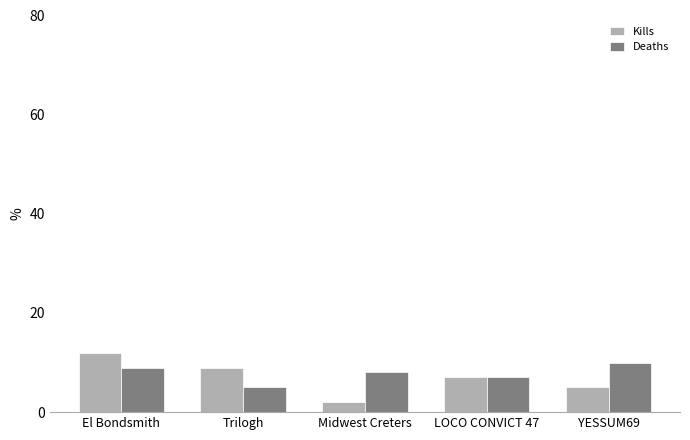

What is the spread (max minus min) of values at YESSUM69?

5